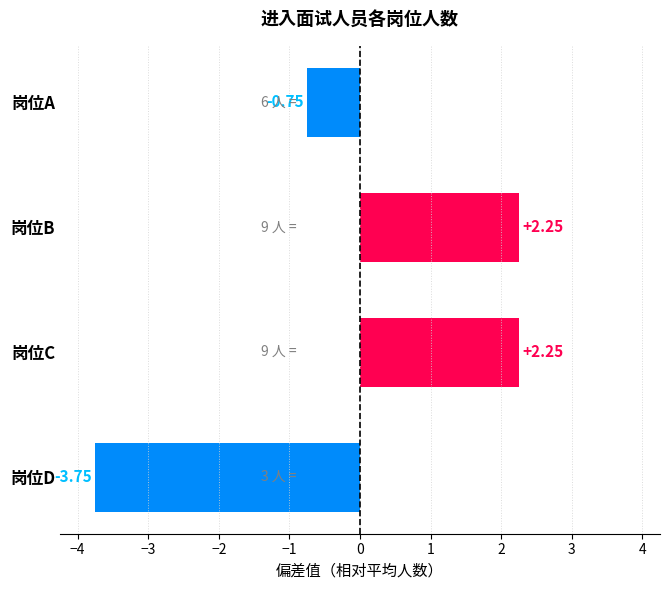

How many bars are there in total?

4